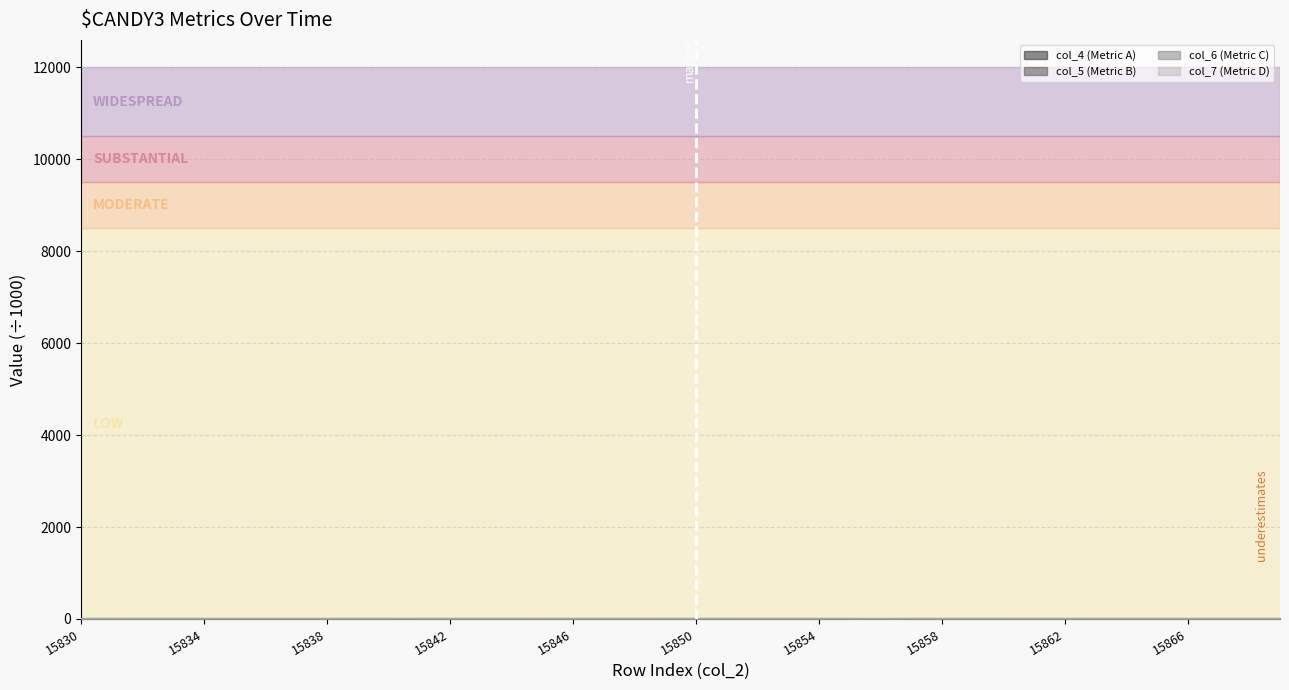

Which category has the lowest value in the col_7 (Metric D) series?

15850